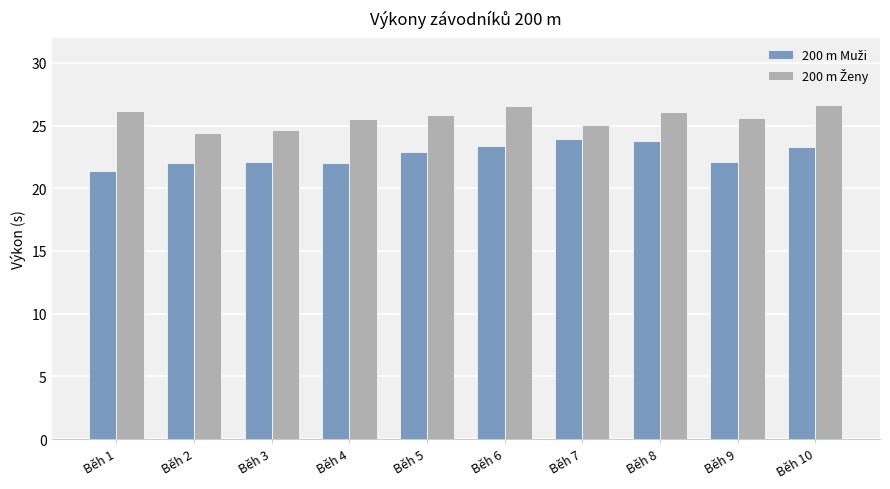

What is the spread (max minus min) of values at Běh 2?

2.4